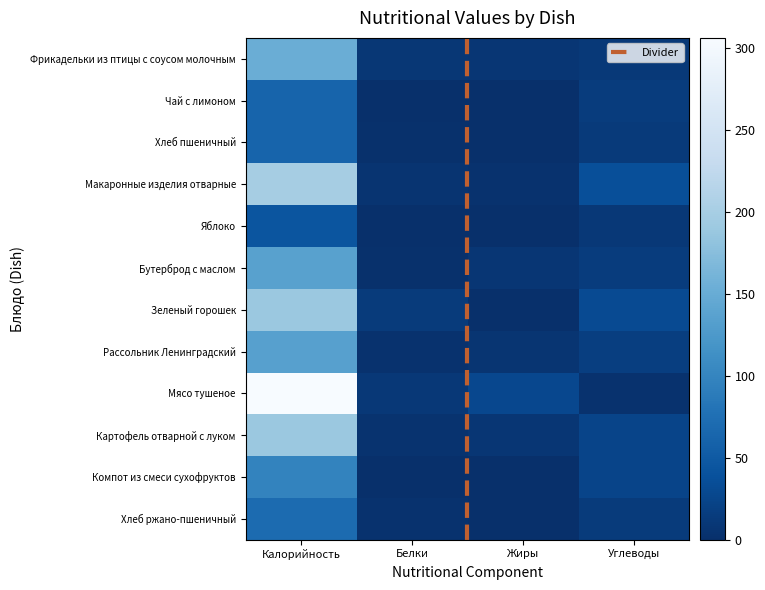

Reading right to left, extract all data points from this chart.

Фрикадельки из птицы с соусом молочным: Углеводы=10.9	Жиры=8.3	Белки=8.7	Калорийность=152.7
Чай с лимоном: Углеводы=15.0	Жиры=0.0	Белки=0.0	Калорийность=62.0
Хлеб пшеничный: Углеводы=13.0	Жиры=0.0	Белки=2.0	Калорийность=62.0
Макаронные изделия отварные: Углеводы=36.5	Жиры=3.4	Белки=5.7	Калорийность=199.0
Яблоко: Углеводы=10.0	Жиры=0.0	Белки=0.0	Калорийность=44.0
Бутерброд с маслом: Углеводы=14.9	Жиры=7.5	Белки=2.3	Калорийность=136.0
Зеленый горошек: Углеводы=32.0	Жиры=1.0	Белки=14.0	Калорийность=190.0
Рассольник Ленинградский: Углеводы=17.0	Жиры=6.0	Белки=3.0	Калорийность=134.0
Мясо тушеное: Углеводы=3.0	Жиры=28.0	Белки=10.0	Калорийность=306.0
Картофель отварной с луком: Углеводы=25.0	Жиры=8.0	Белки=4.0	Калорийность=190.0
Компот из смеси сухофруктов: Углеводы=24.4	Жиры=0.0	Белки=0.0	Калорийность=98.6
Хлеб ржано-пшеничный: Углеводы=14.0	Жиры=0.0	Белки=3.0	Калорийность=70.0